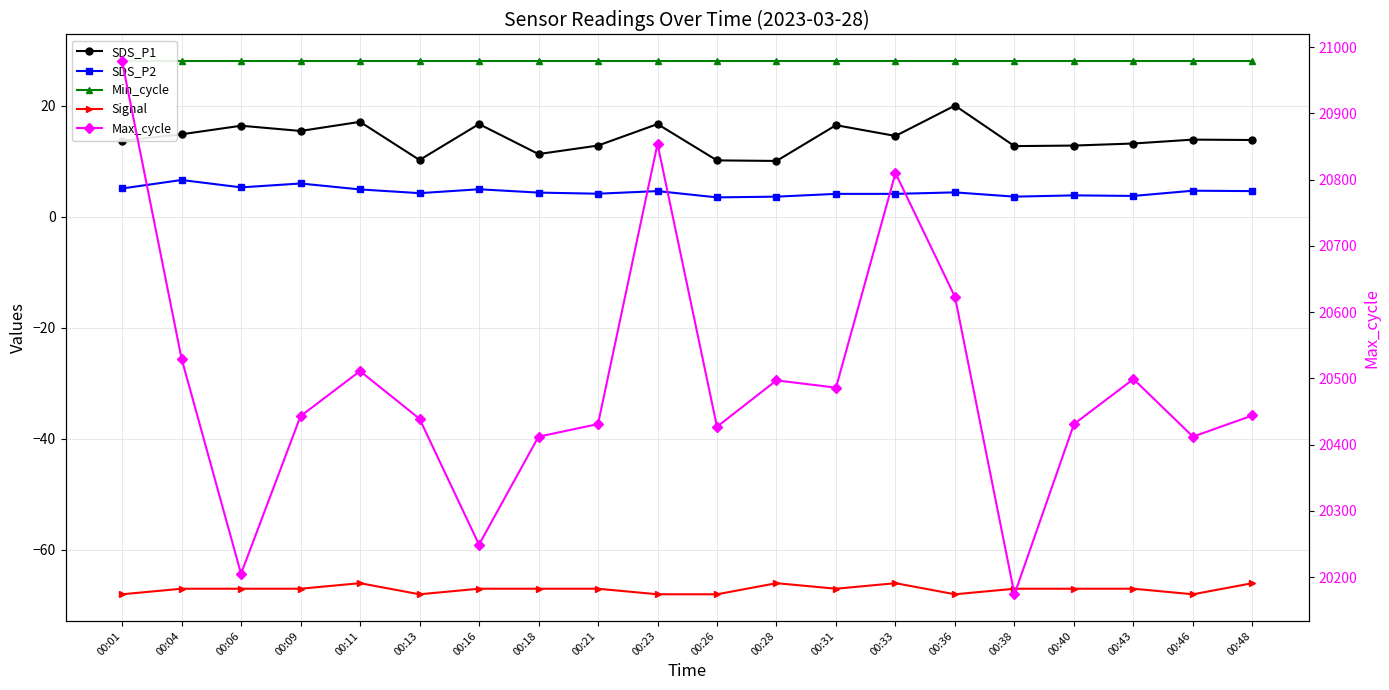

What is the value of the Max_cycle point at the 11th from the left?

20427.0